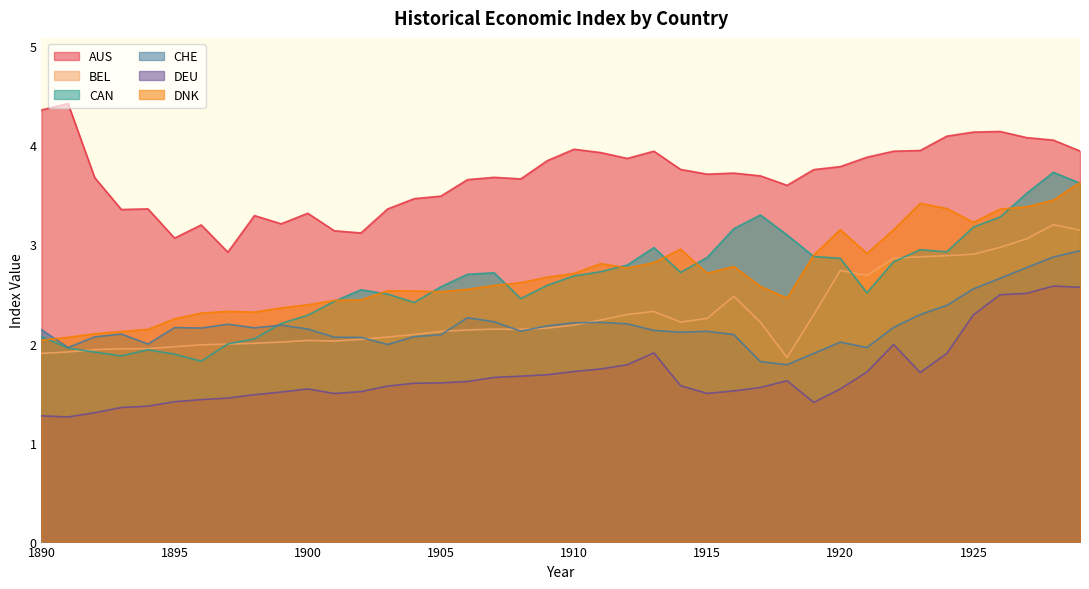

How many data points in BEL are less than 2?

9